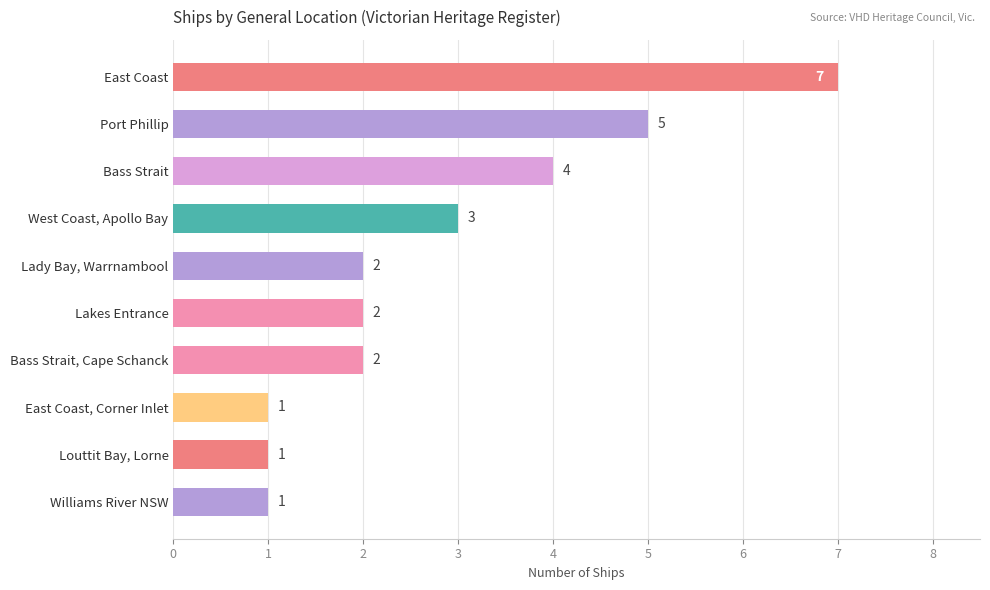

What is the ratio of the value at Bass Strait, Cape Schanck to the value at West Coast, Apollo Bay?

0.7